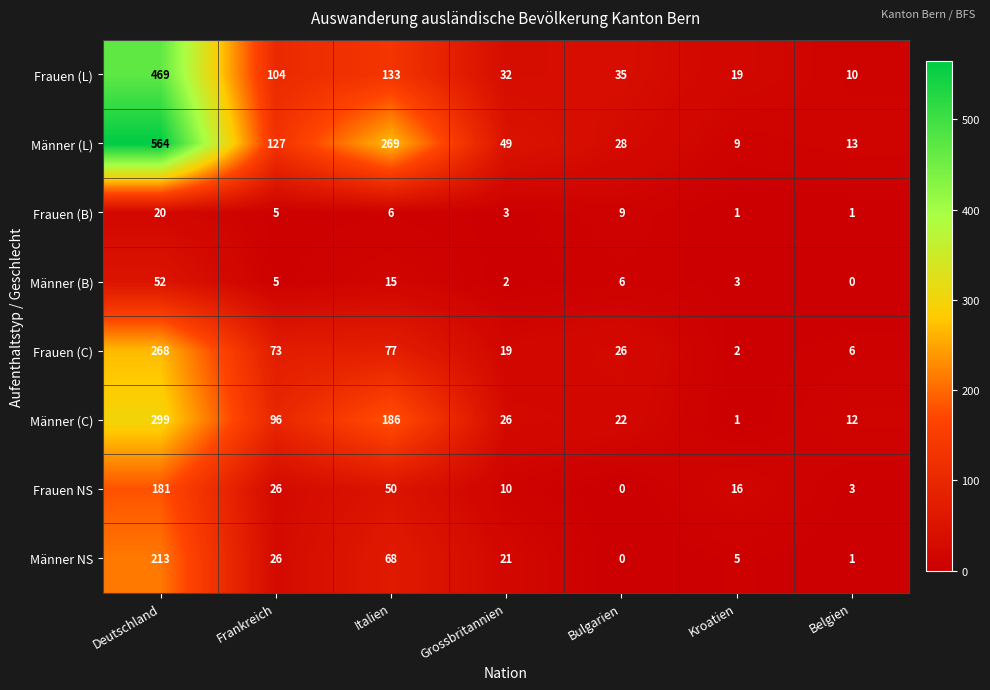

Is it true that Frauen (C) equals 1 at Kroatien?

False